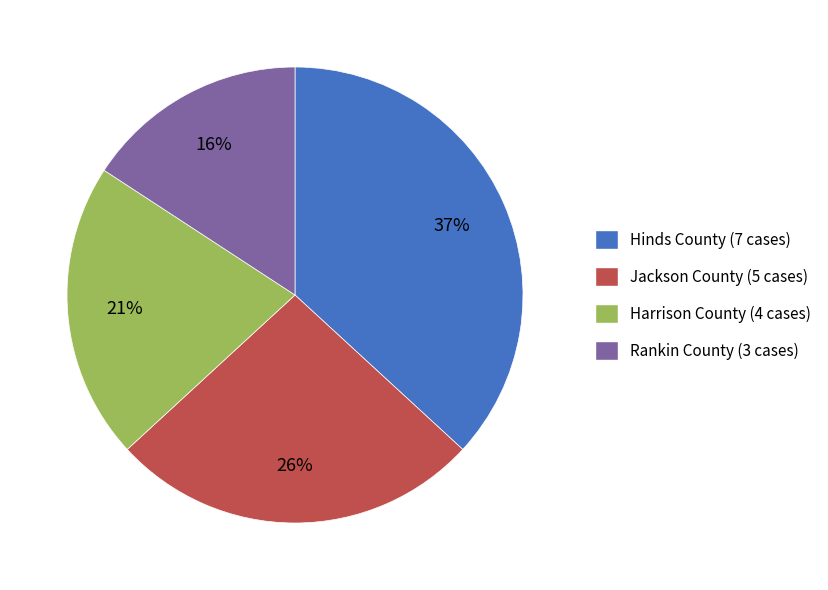

How many segments does this pie chart have?

4